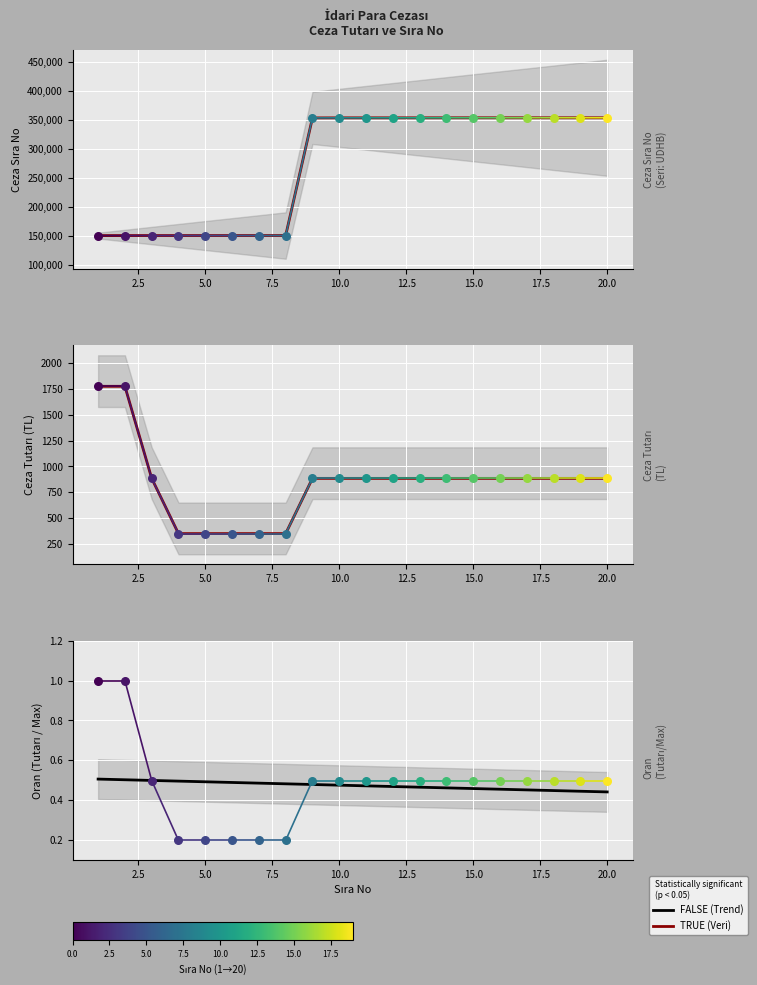

Which series contains the highest Y value?

TRUE